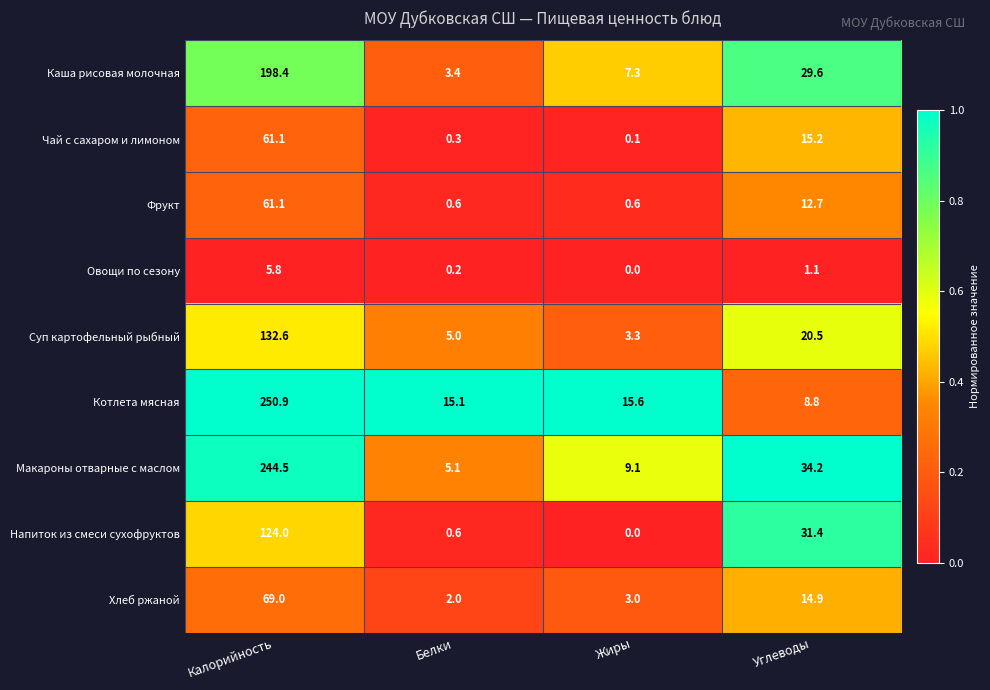

Which series has the largest total across all categories?

Макароны отварные с маслом